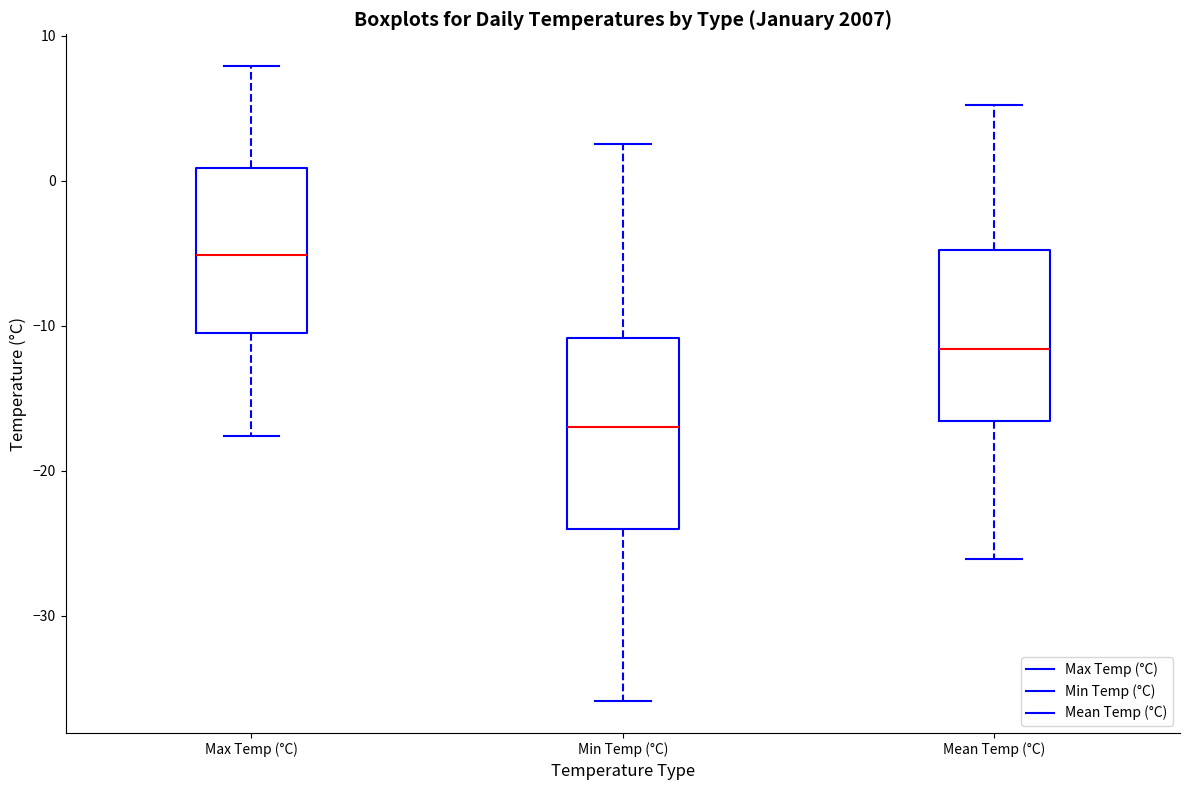

Which box is the tallest, from its lower edge to its upper edge?

Min Temp (°C)